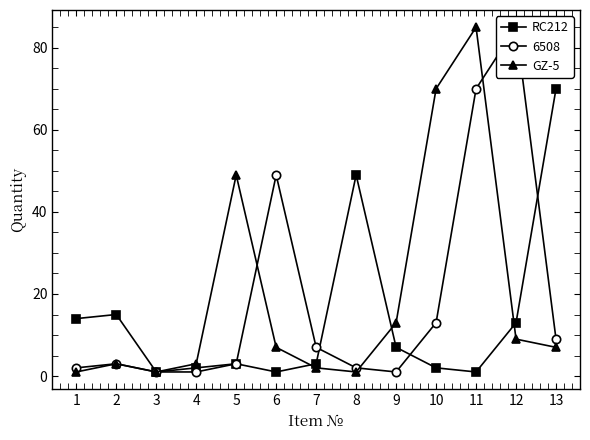

Where do GZ-5 and RC212 first cross each other?

6 and 7